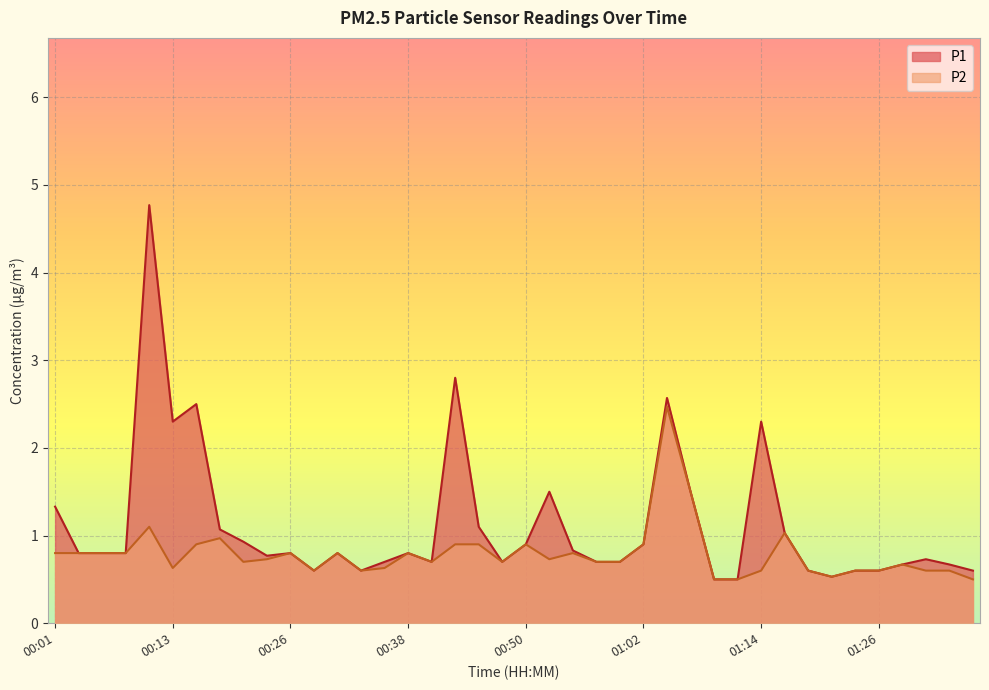

What is the maximum value for P1?

4.8